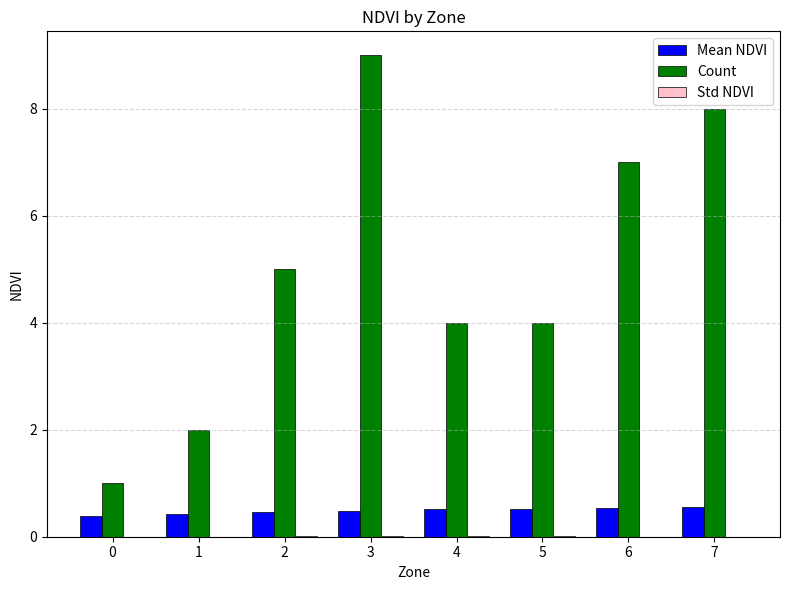

What is the total value across all series at 0?

1.4